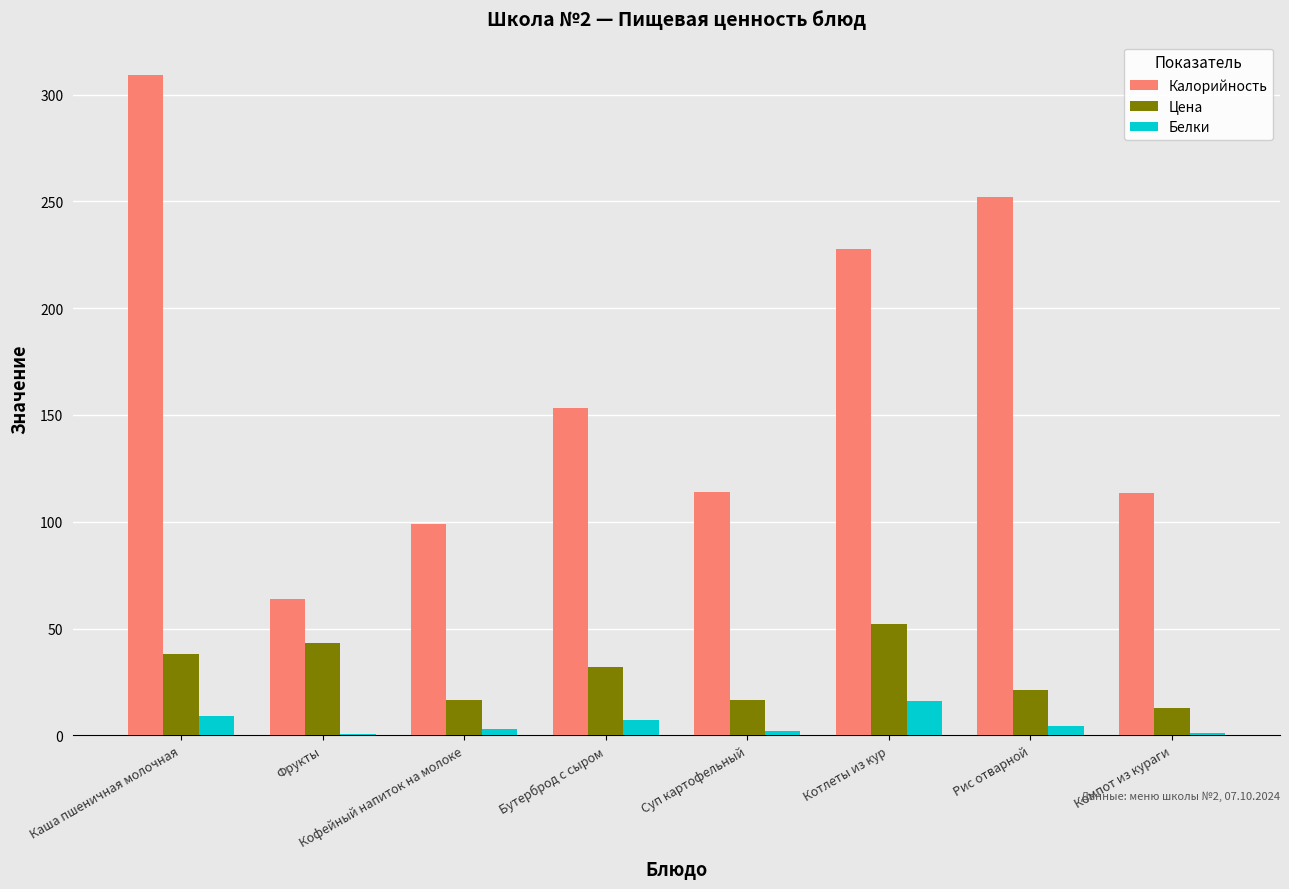

Between Фрукты and Котлеты из кур, which series saw the biggest shift?

Калорийность